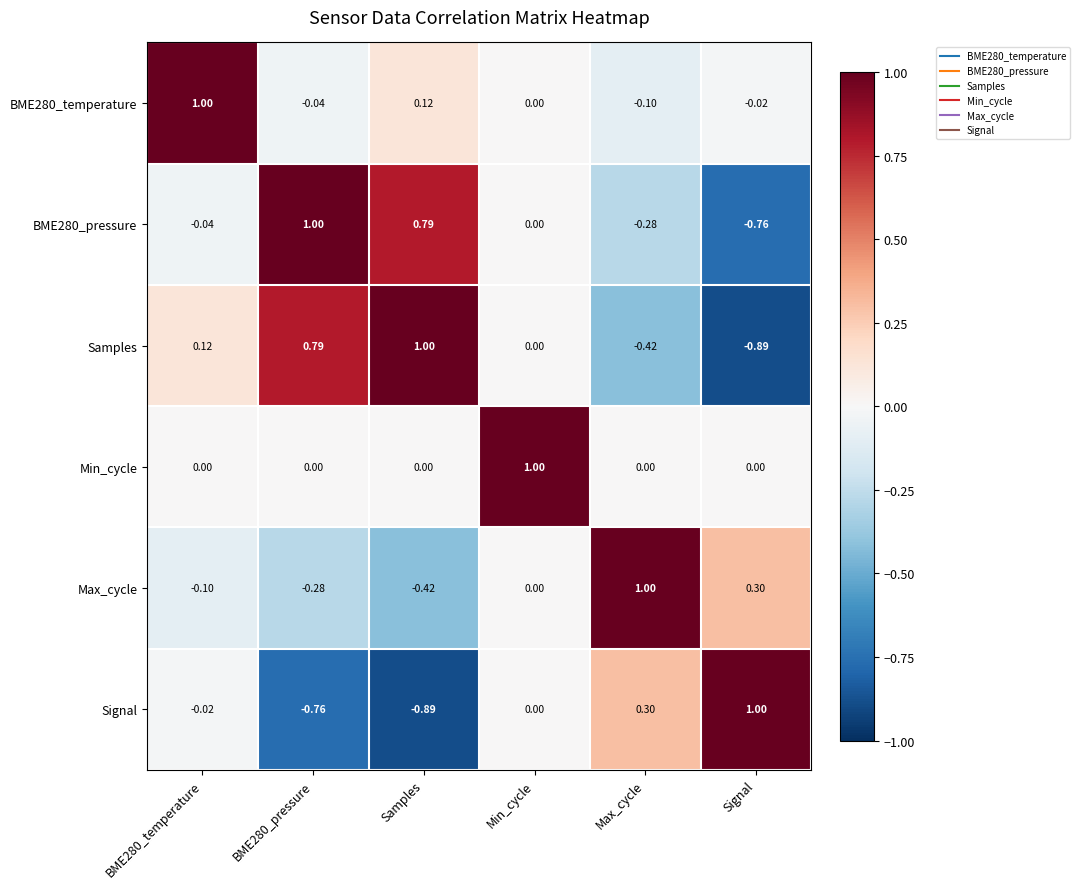

At BME280_temperature, list the series in order from smallest to largest.

Max_cycle, BME280_pressure, Signal, Min_cycle, Samples, BME280_temperature